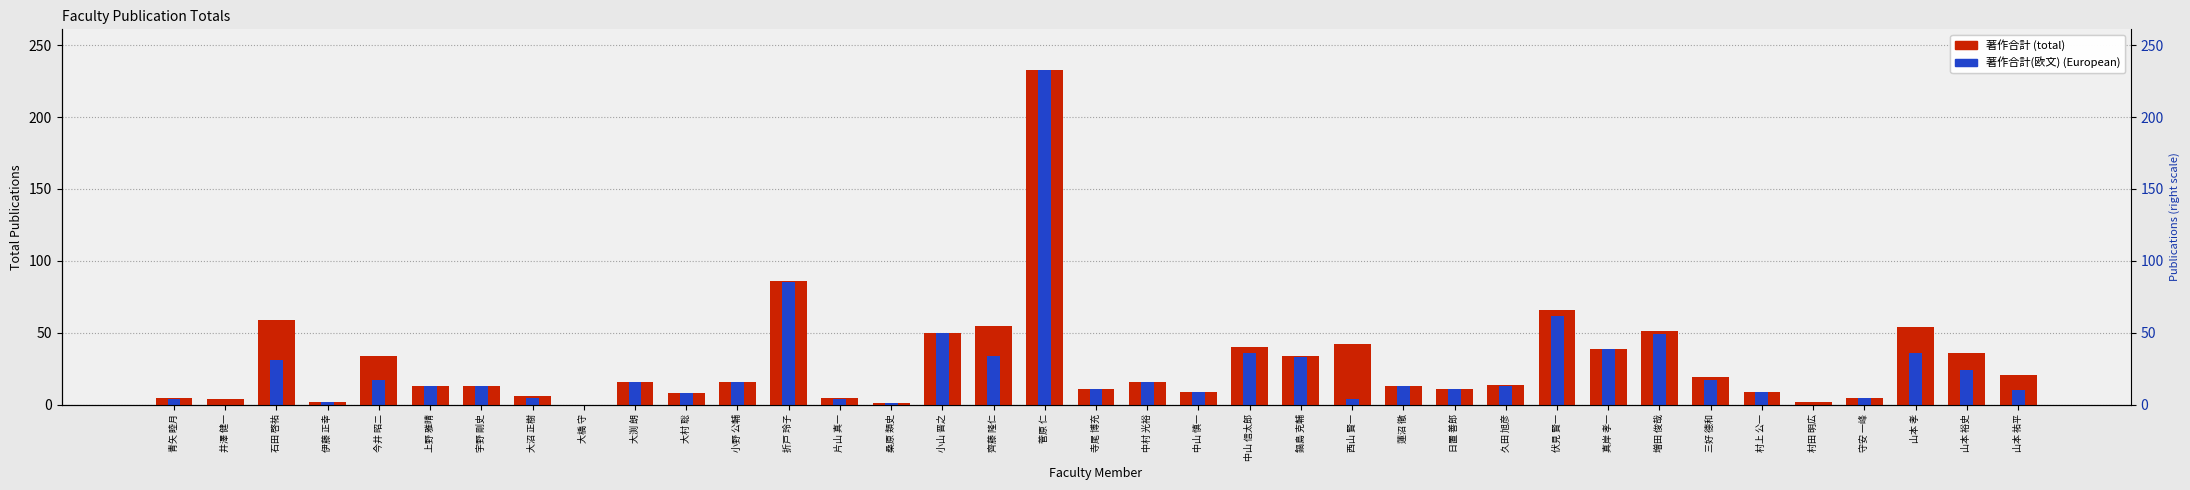

What is the value of the 著作合計(欧文) bar at the 16th from the left?

50